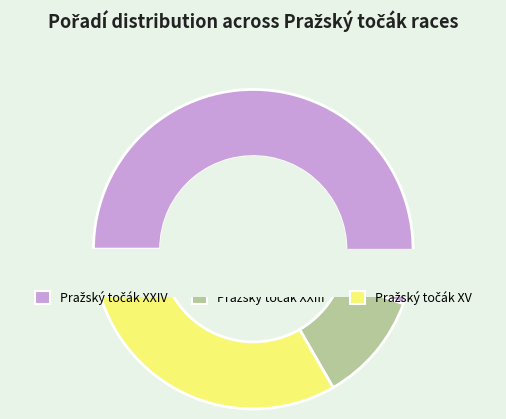

To the nearest percent, what is the combined percentage of Pražský točák XXIV and Pražský točák XV?

89%